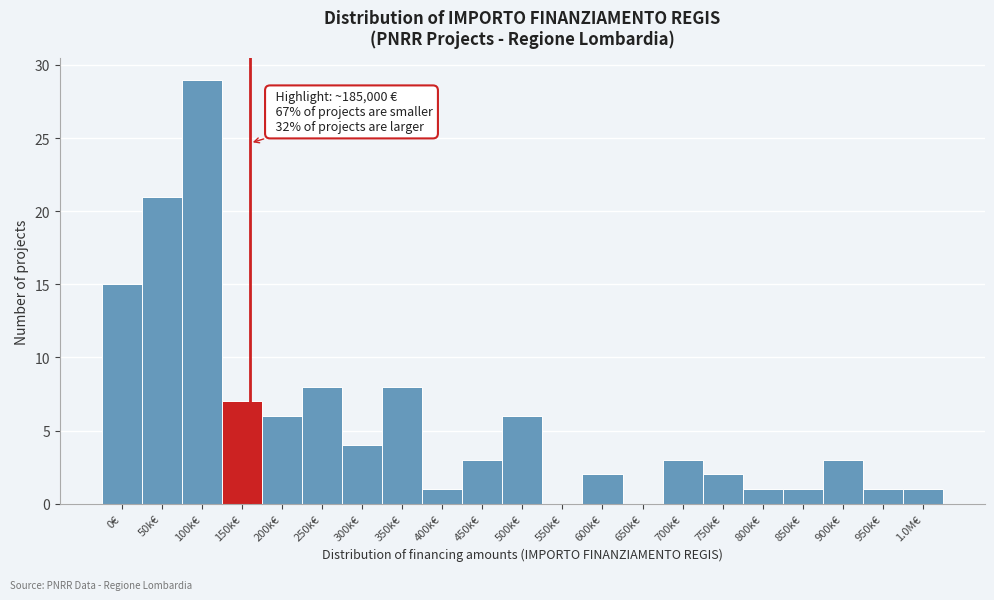

Reading left to right, transcribe all the data shown in this chart.

0€=15	50k€=21	100k€=29	150k€=7	200k€=6	250k€=8	300k€=4	350k€=8	400k€=1	450k€=3	500k€=6	550k€=0	600k€=2	650k€=0	700k€=3	750k€=2	800k€=1	850k€=1	900k€=3	950k€=1	1.0M€=1